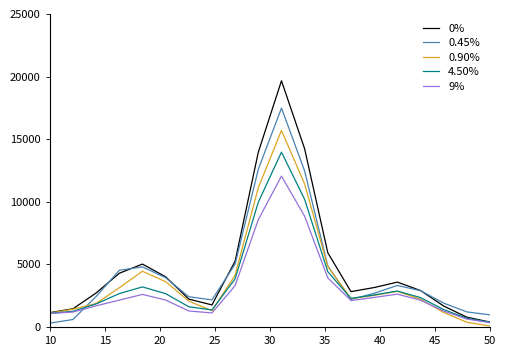

True or false: 4.50% has more than 2 interior local peaks.

True